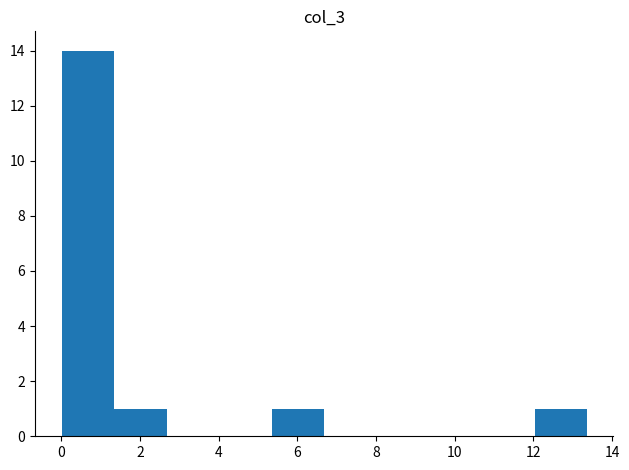

Reading left to right, transcribe this chart: for each bar, give the range it covers on the x-axis and its height. Neither the bar edges nor the heights are printed on the chart, so give them approximately, as read against the axes.

0.0 to 1.4: 14
1.4 to 2.6: 1
2.6 to 4.0: 0
4.0 to 5.4: 0
5.4 to 6.6: 1
6.6 to 8.0: 0
8.0 to 9.4: 0
9.4 to 10.6: 0
10.6 to 12.0: 0
12.0 to 13.4: 1